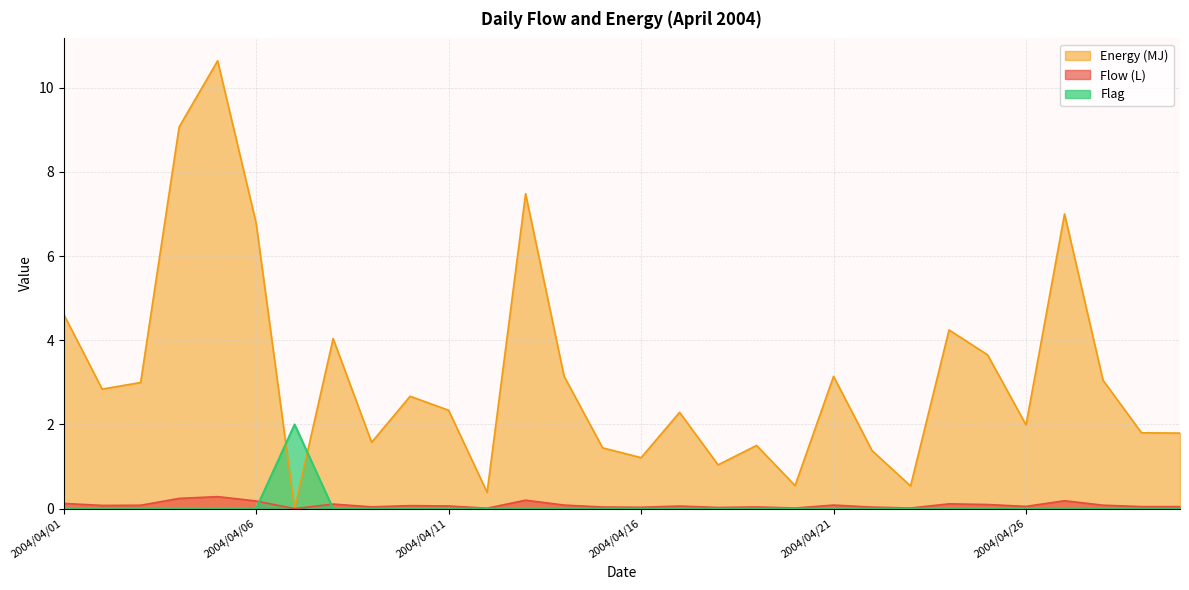

Rank the series at 2004/04/12 from lowest to highest value.

Flag, Flow (L), Energy (MJ)